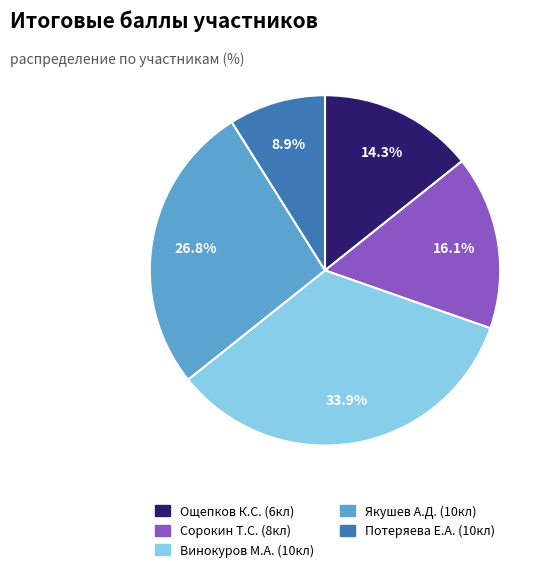

Is there a majority slice in this chart?

No